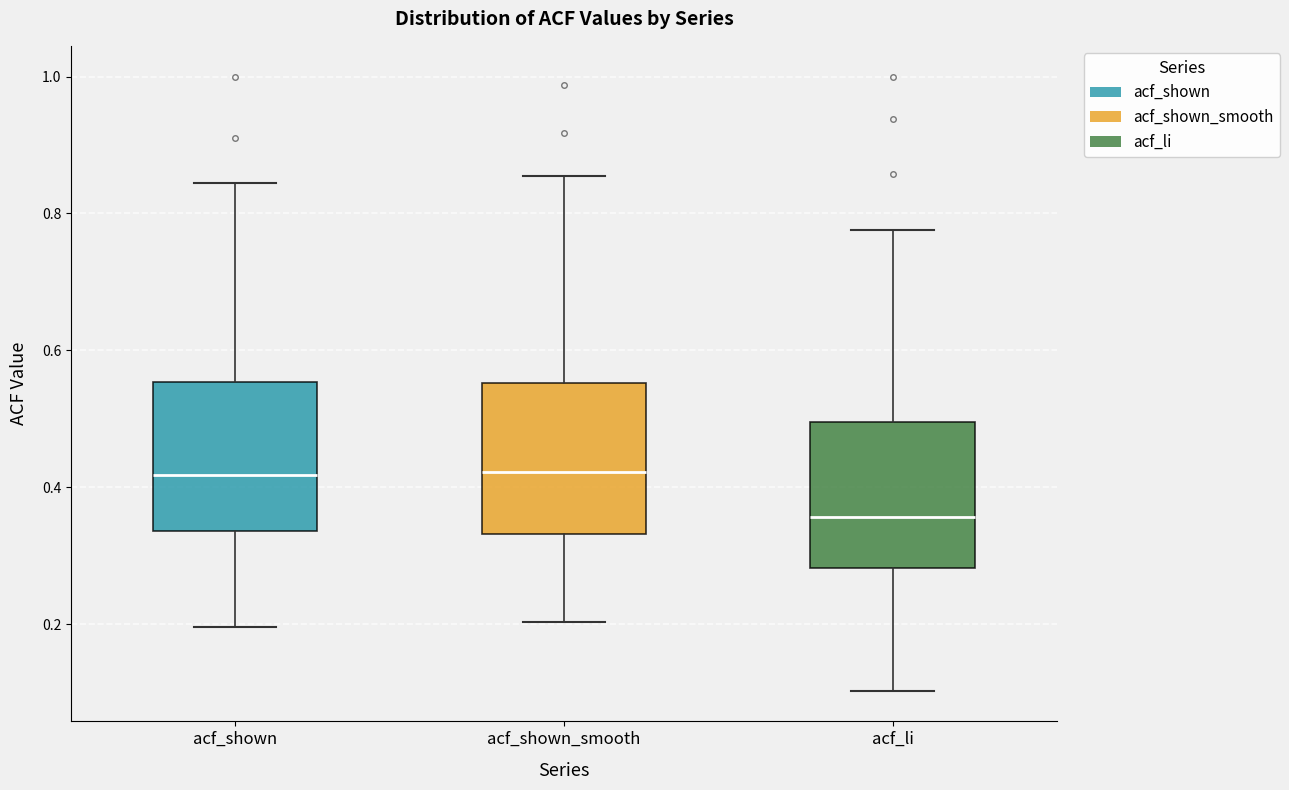

Which box's median line is the lowest?

acf_li